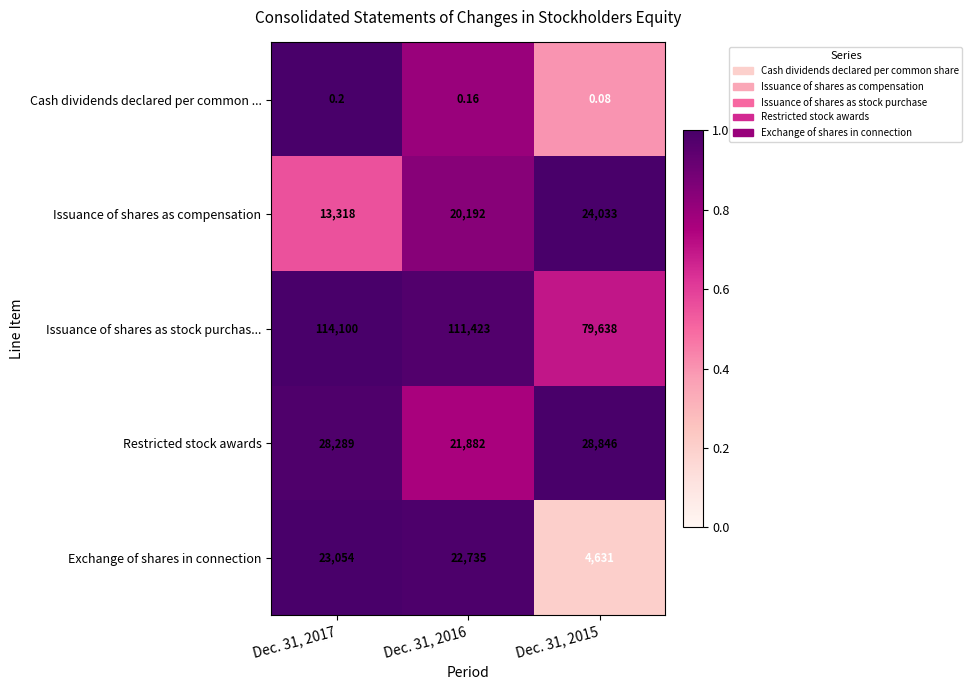

Rank the series at Dec. 31, 2017 from highest to lowest value.

Issuance of shares as stock purchas..., Restricted stock awards, Exchange of shares in connection, Issuance of shares as compensation, Cash dividends declared per common ...